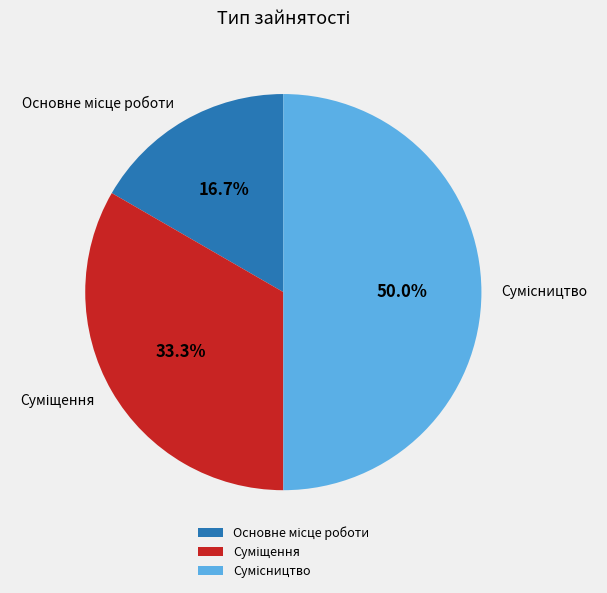

What is the smallest slice in the pie chart?

Основне місце роботи